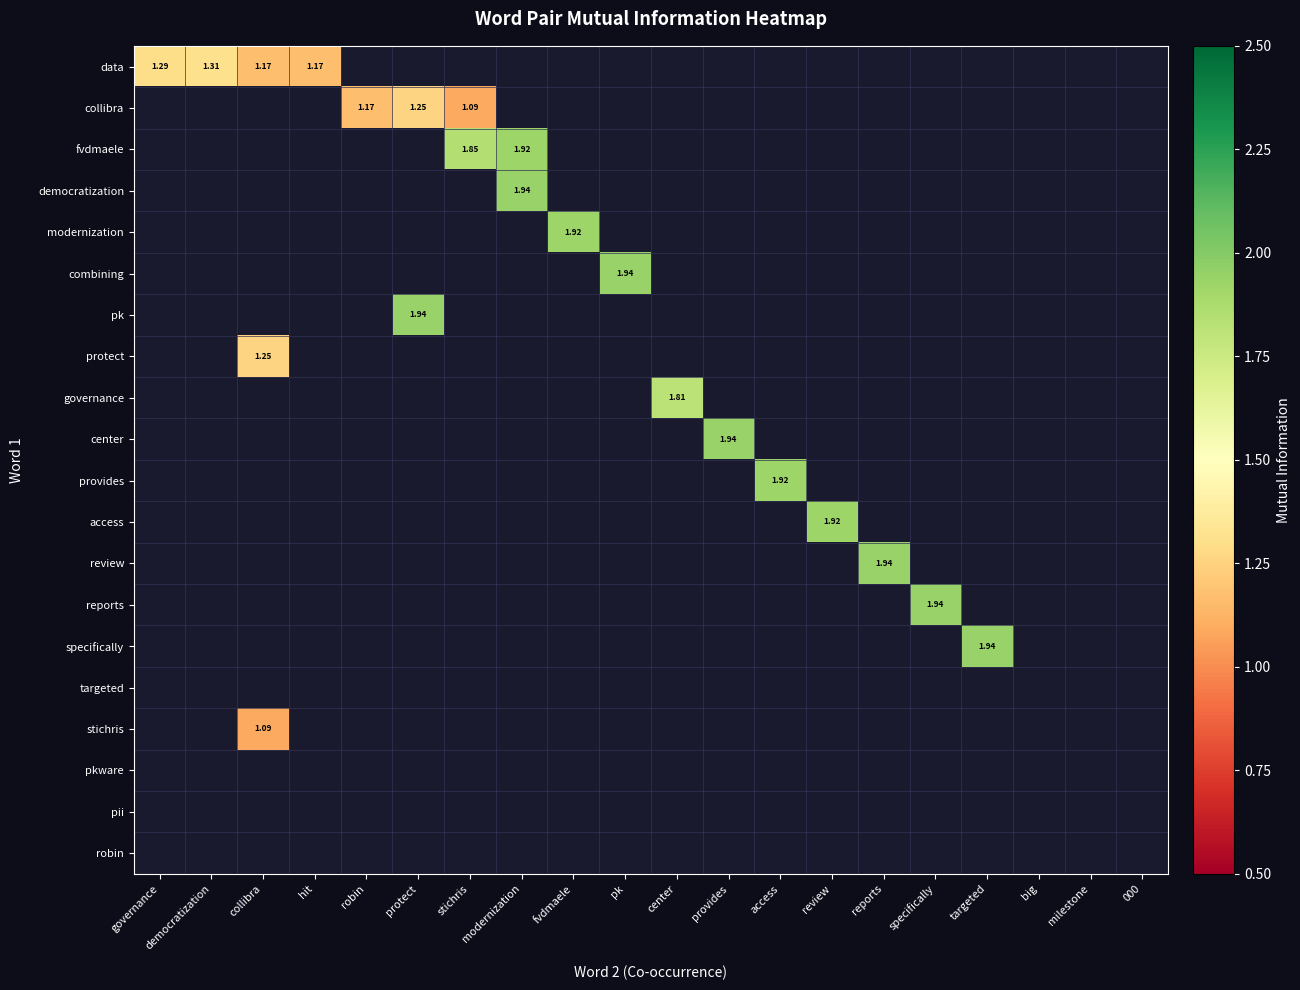

How many data points does each series have?

20